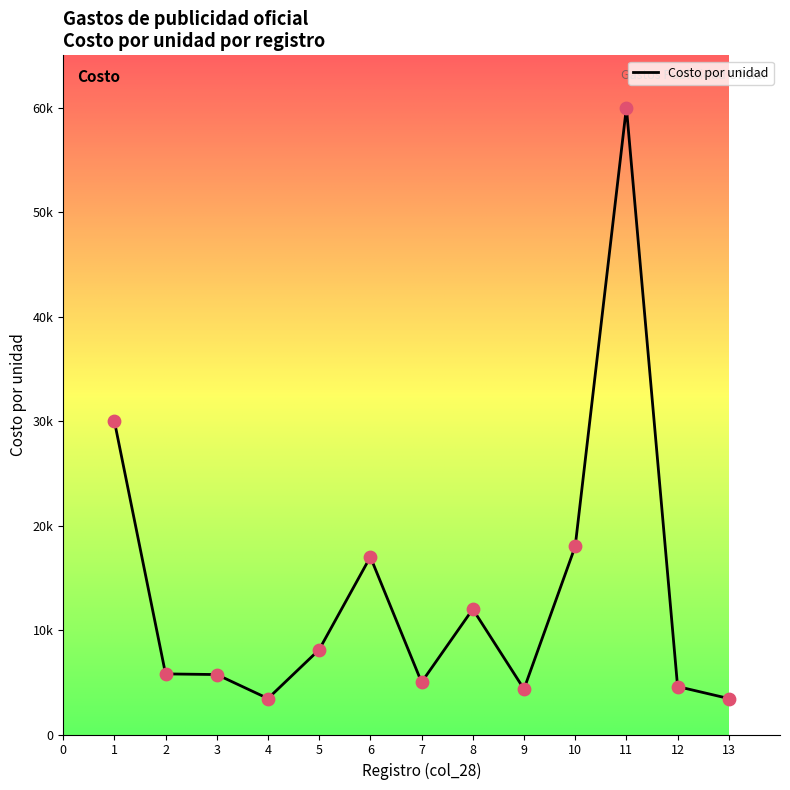

Is this an area chart (filled region under the line)?

No